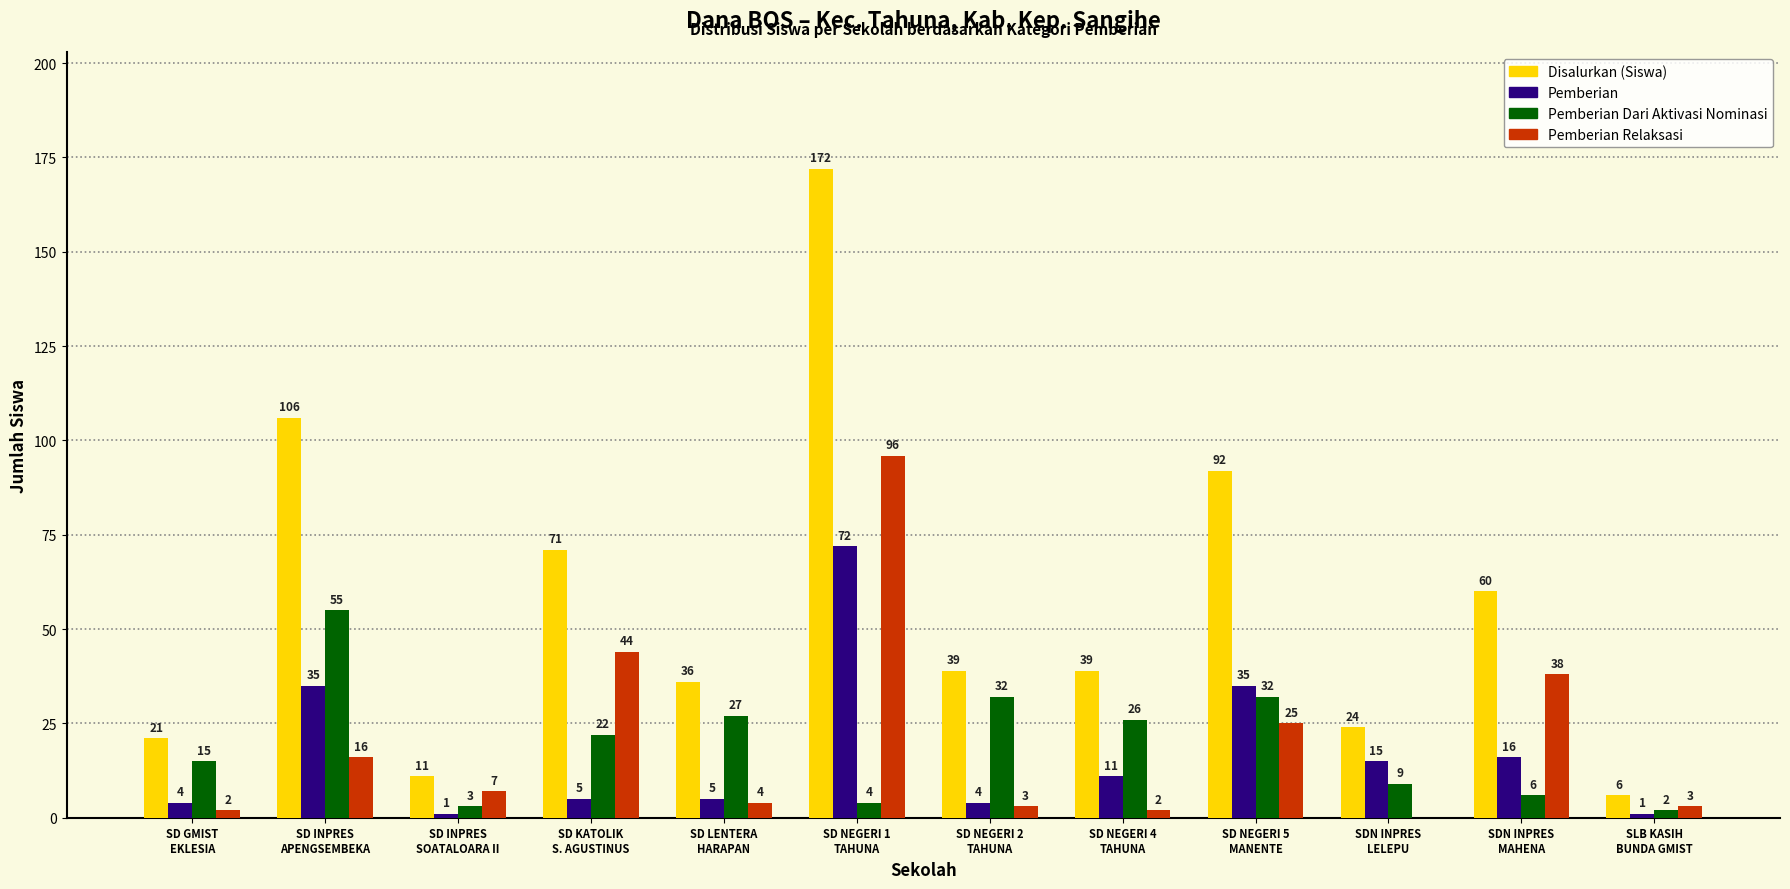

Does the chart contain stacked bars?

No